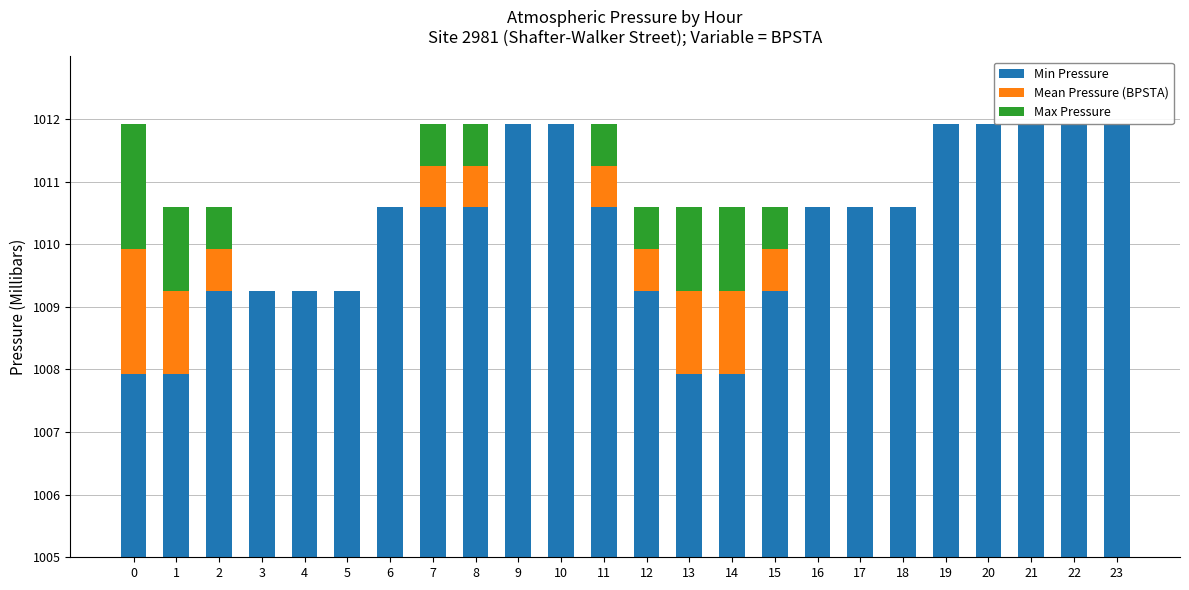

Between 11 and 17, which series saw the biggest shift?

Mean Pressure (BPSTA)